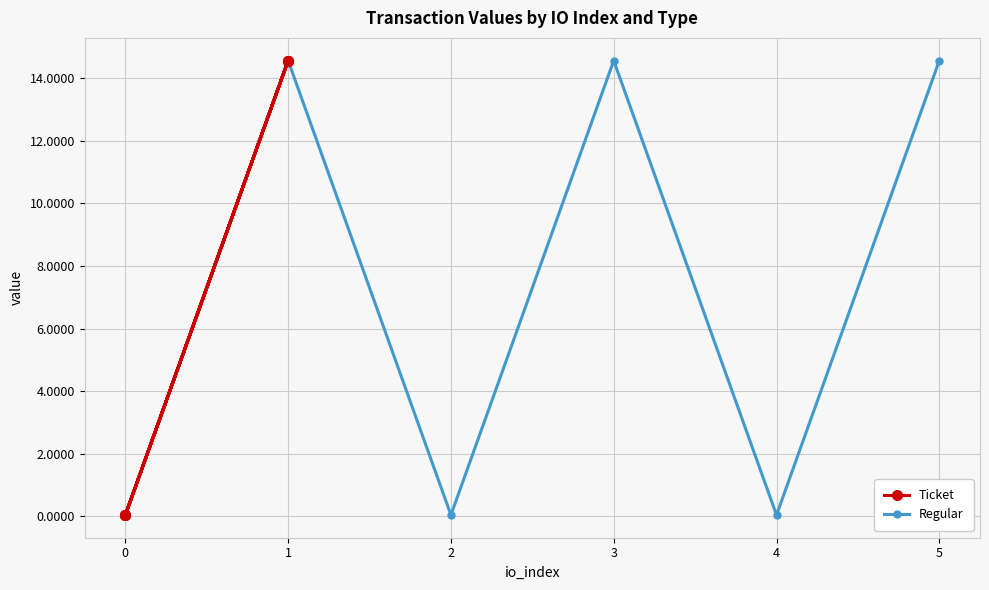

What is the highest value of the Ticket series?

14.6